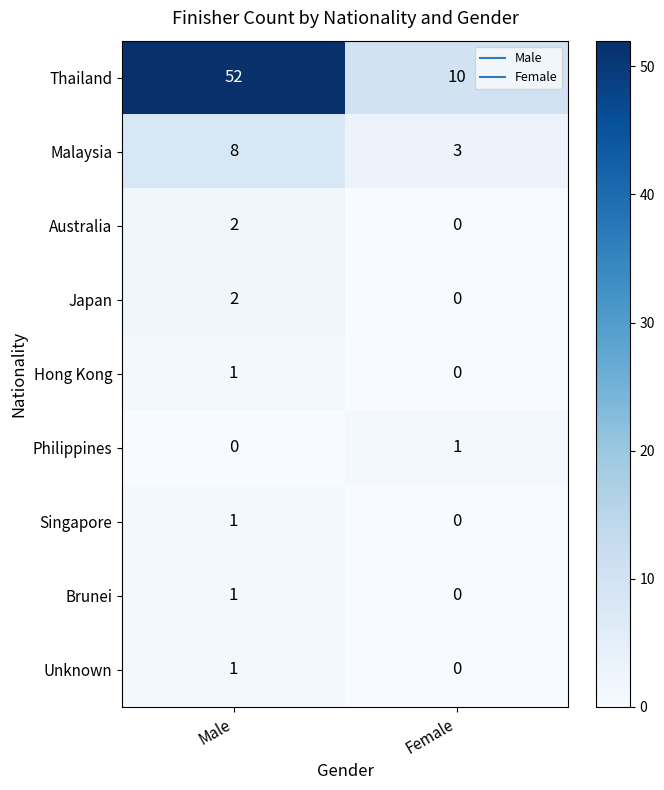

How many data points does each series have?

2